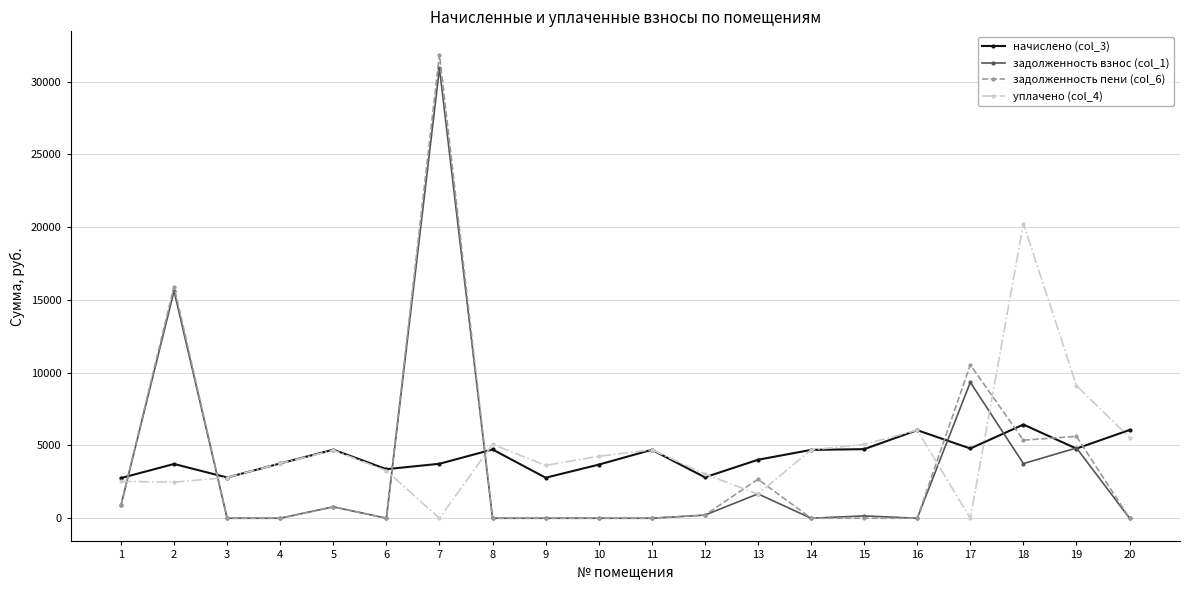

The value of задолженность пени (col_6) at 18 is 5363.0. True or false?

True